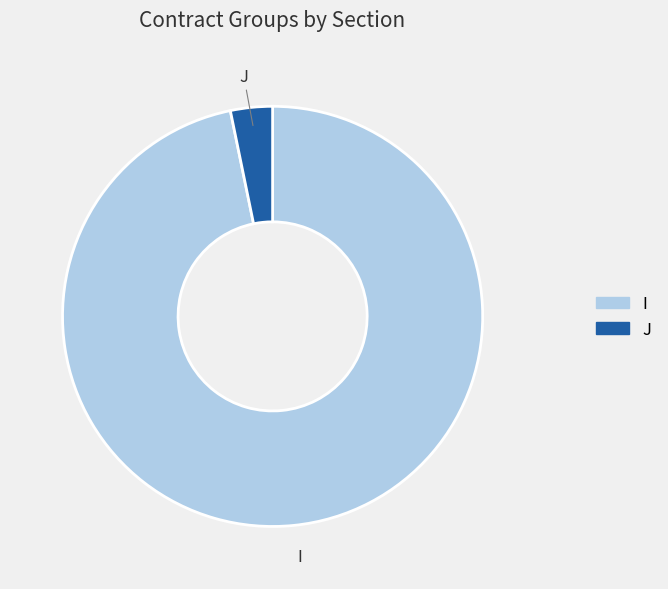

Rank the categories by value from lowest to highest.

J, I